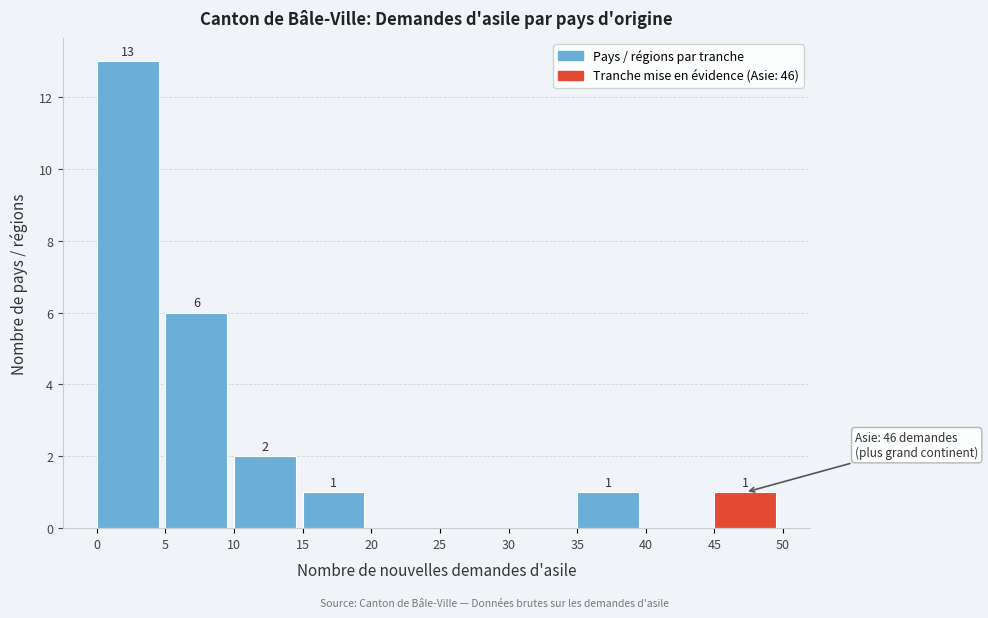

Over which range of the x-axis is the bar tallest?

0 to 5